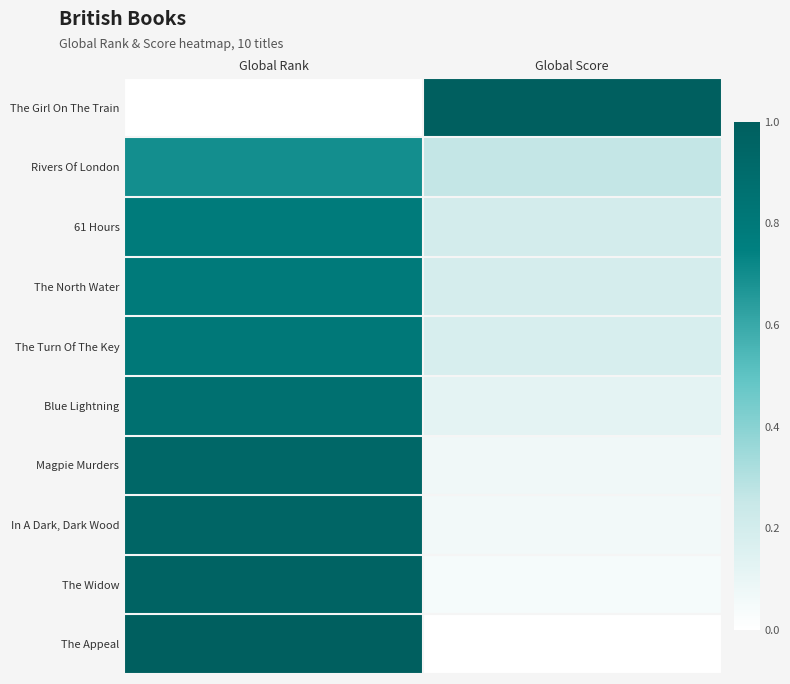

Reading right to left, what are all the values shown in this chart?

The Girl On The Train: Global Score=1.0	Global Rank=0.0
Rivers Of London: Global Score=0.3	Global Rank=0.7
61 Hours: Global Score=0.2	Global Rank=0.8
The North Water: Global Score=0.2	Global Rank=0.8
The Turn Of The Key: Global Score=0.2	Global Rank=0.8
Blue Lightning: Global Score=0.1	Global Rank=0.9
Magpie Murders: Global Score=0.1	Global Rank=0.9
In A Dark, Dark Wood: Global Score=0.1	Global Rank=1.0
The Widow: Global Score=0.0	Global Rank=1.0
The Appeal: Global Score=0.0	Global Rank=1.0